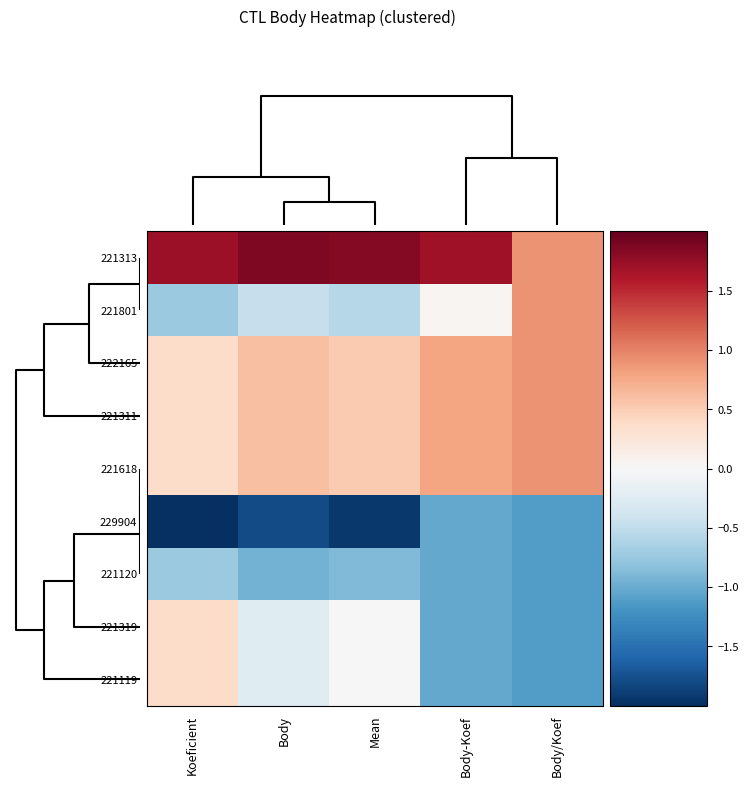

Which series changed the most between Koeficient and Body-Koef?

221319